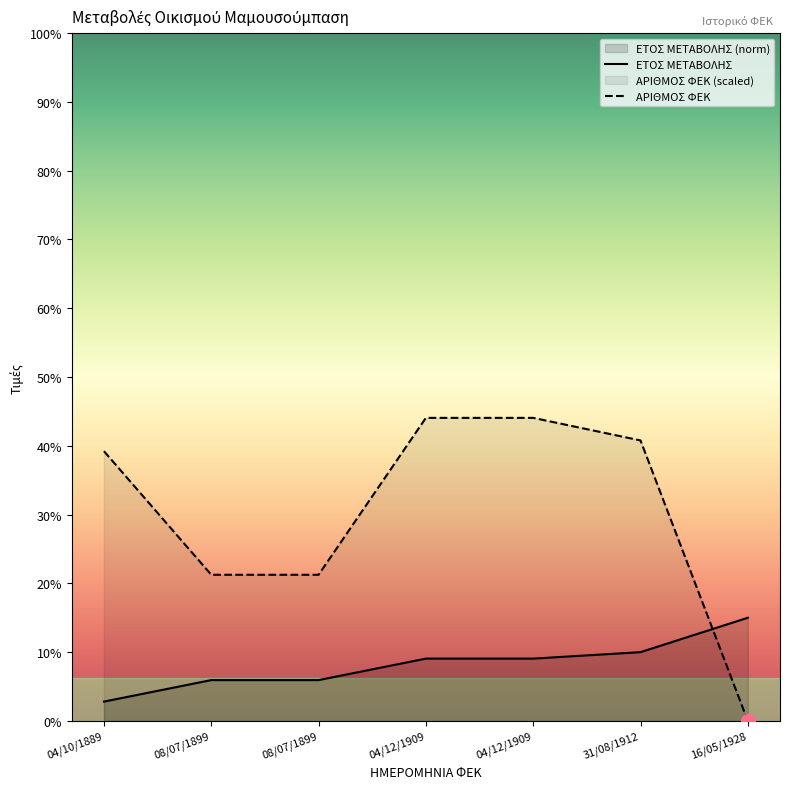

At which category is the sum across all series the highest?

04/12/1909